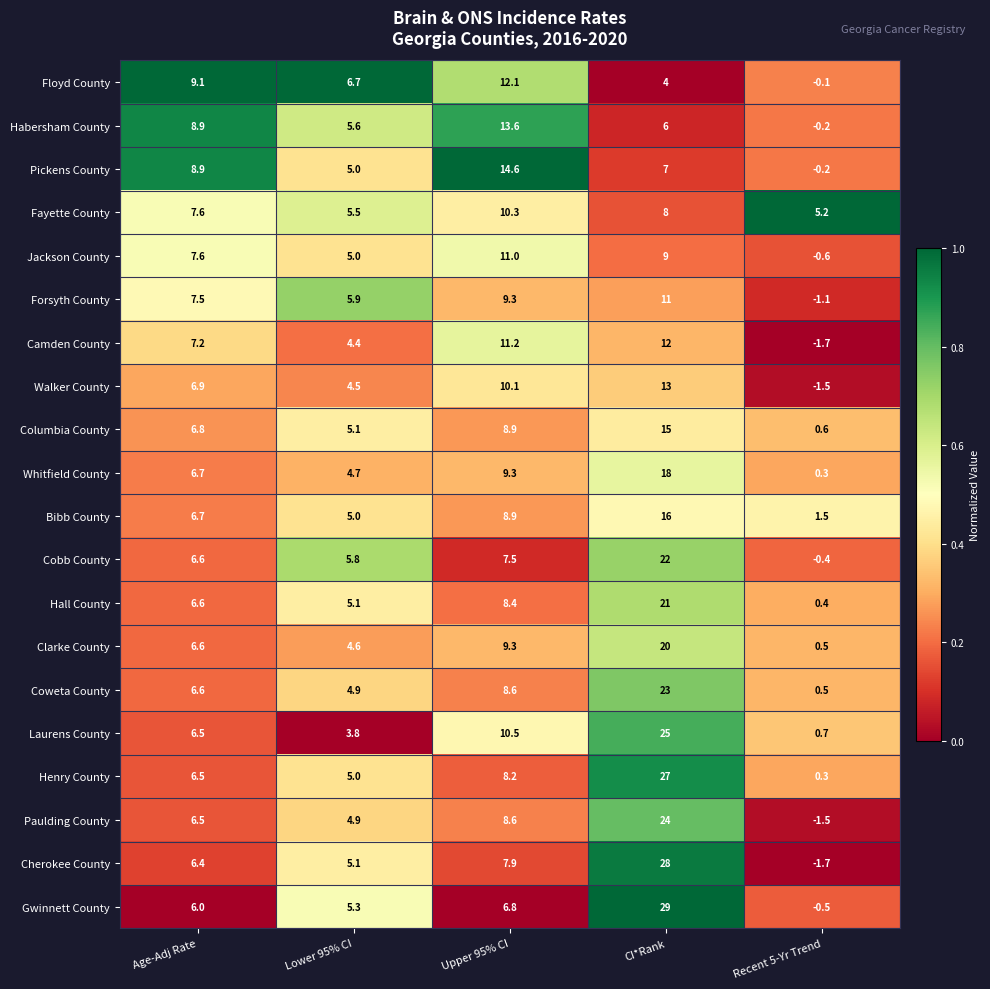

The Bibb County series shows 9.0 at Age-Adj Rate. True or false?

False